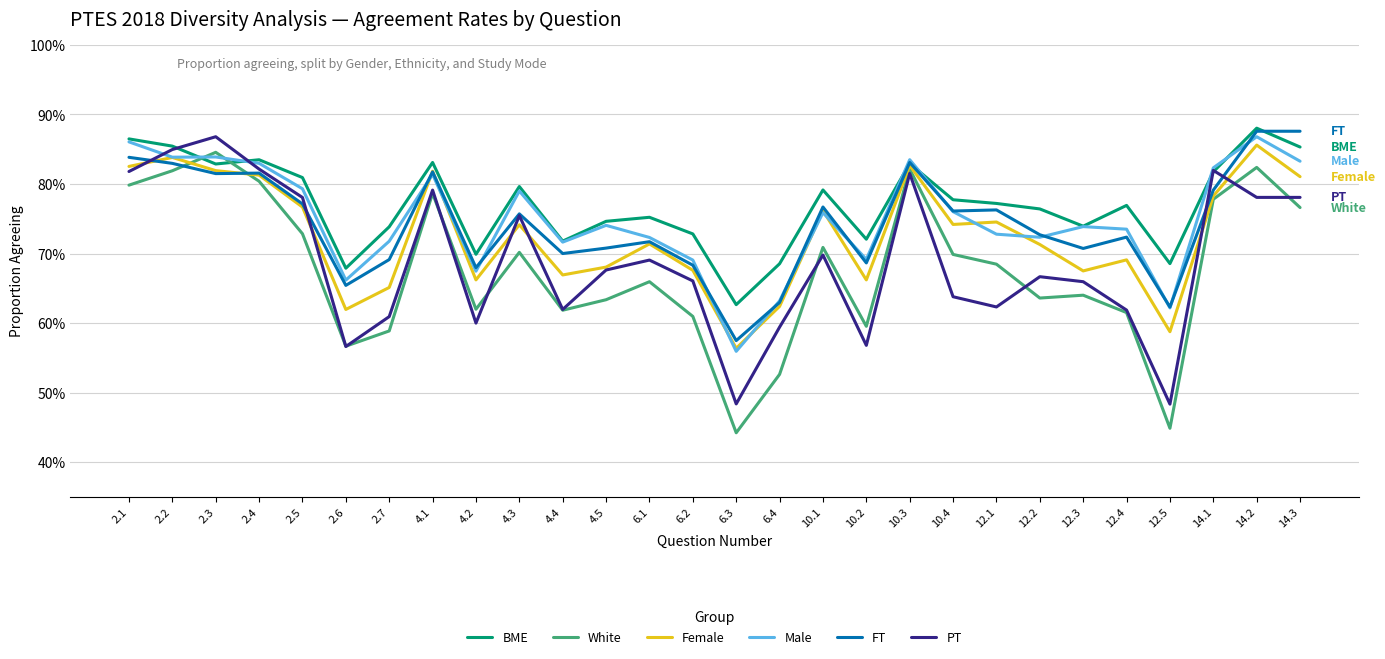

Which series changed the most between 2.1 and 4.5?

White